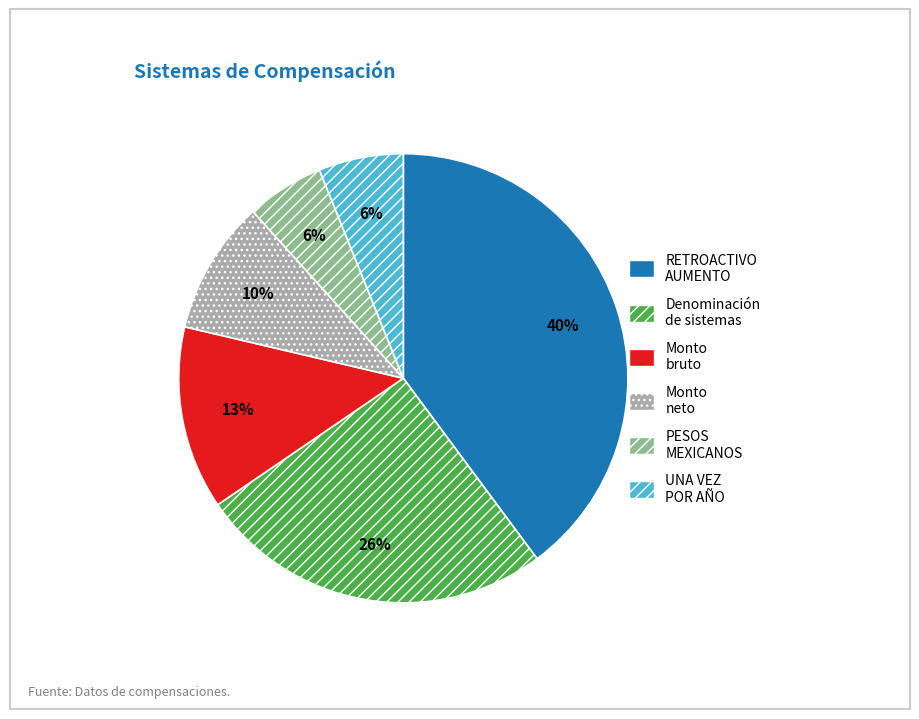

How many segments does this pie chart have?

6